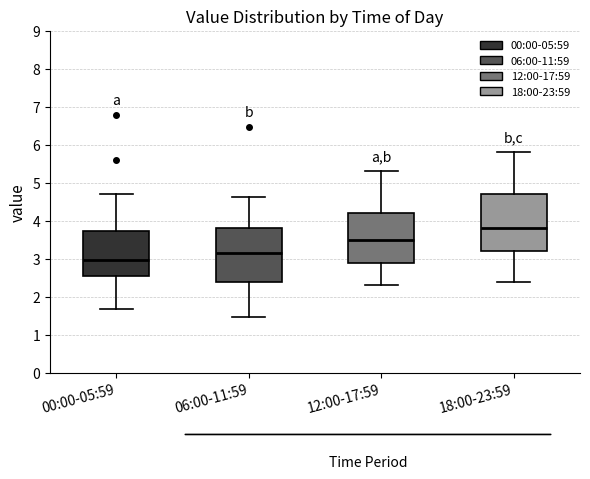

Reading left to right, transcribe this box plot: for each box, give where its median line is, the range the box spans, and where its two whiskers end, as read against the y-axis. The values are not printed on the chart, so give them approximately, as read against the axis.

00:00-05:59: median 3.0, box 2.6 to 3.7, whiskers 1.7 to 4.7
06:00-11:59: median 3.2, box 2.4 to 3.8, whiskers 1.5 to 4.6
12:00-17:59: median 3.5, box 2.9 to 4.2, whiskers 2.3 to 5.3
18:00-23:59: median 3.8, box 3.2 to 4.7, whiskers 2.4 to 5.8